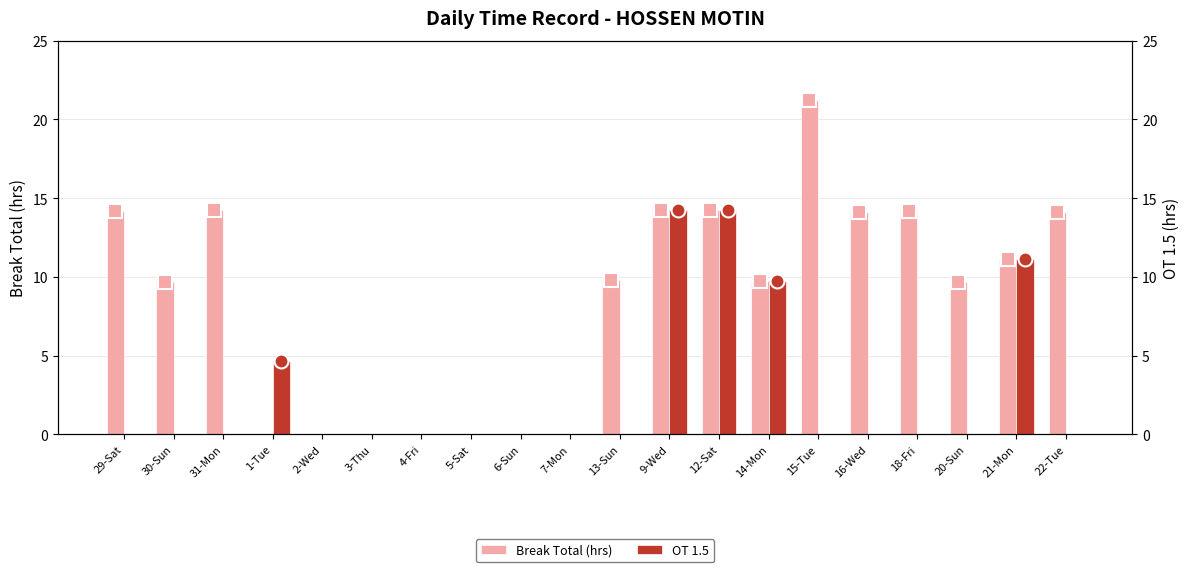

True or false: OT 1.5 has a value of 0.0 at 22-Tue.

True